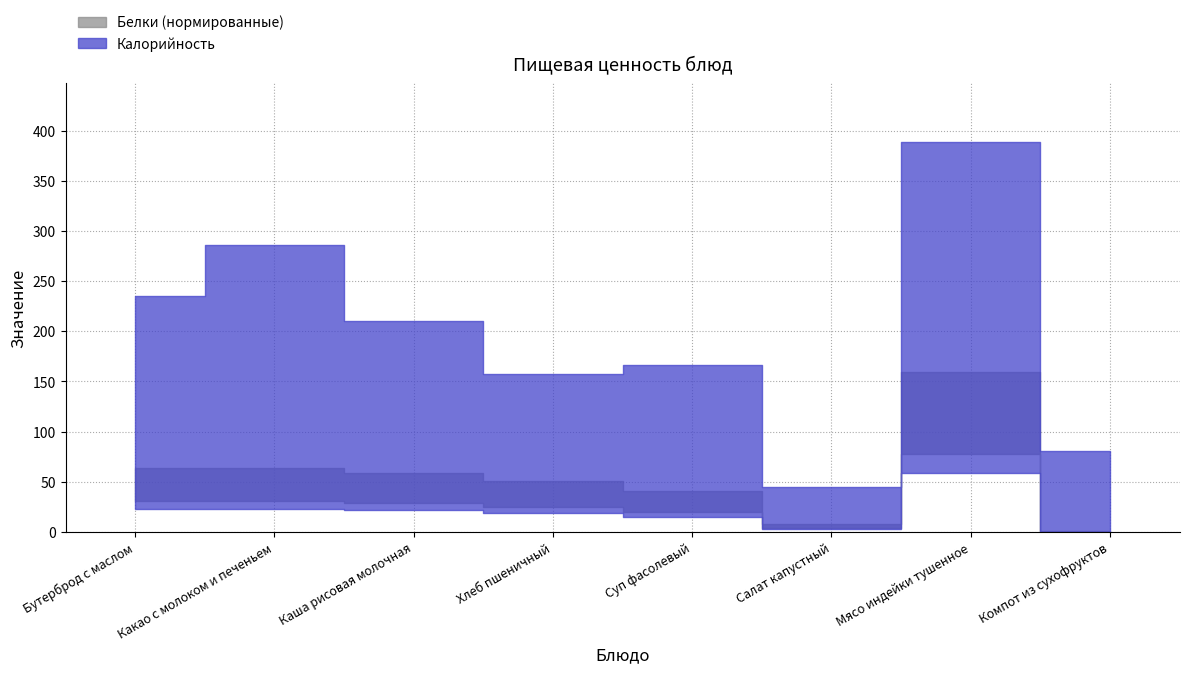

At how many categories does at least one series exceed 154?

6